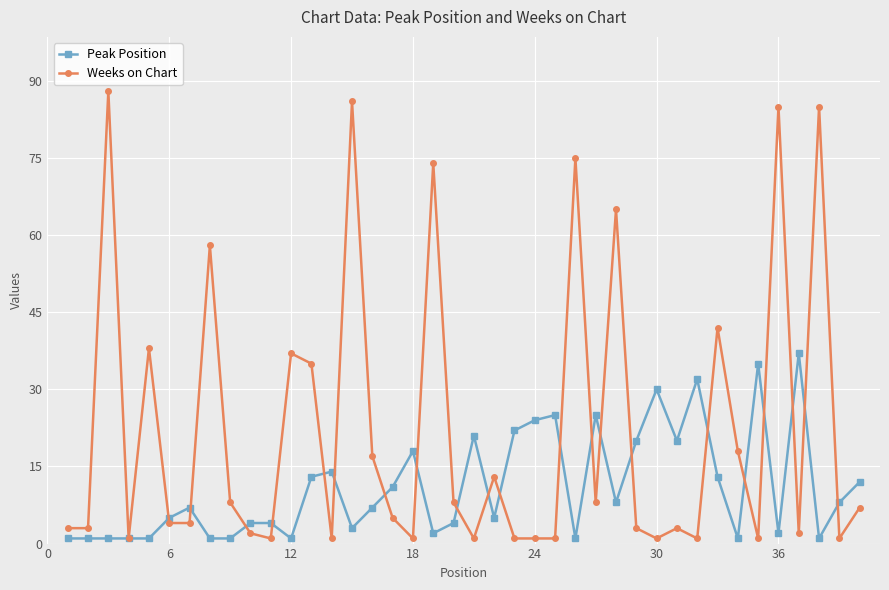

Which series has the largest total across all categories?

Weeks on Chart